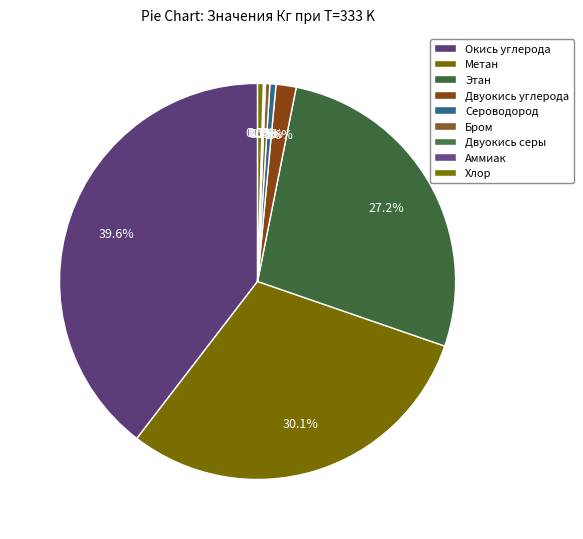

Is the sum of Хлор and Сероводород greater than half?

No